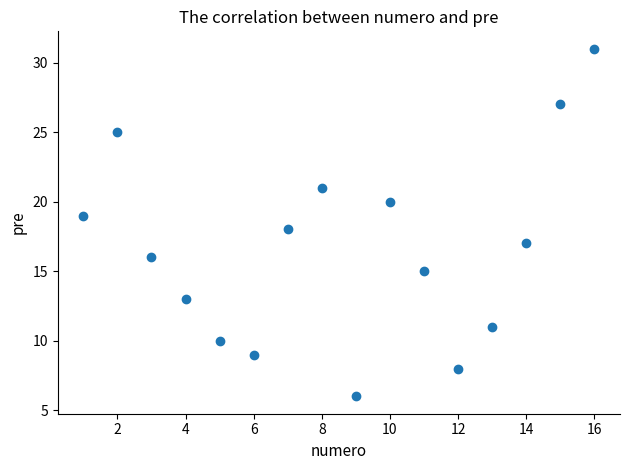

What is the range of X values (max minus min)?

15